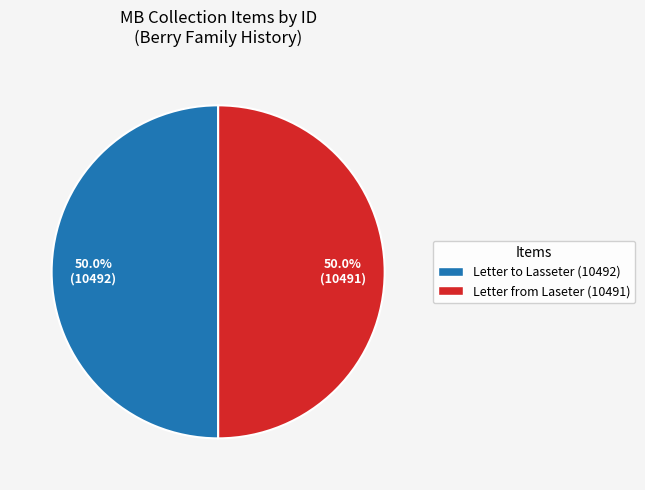

Combined, do Letter to Lasseter (10492) and Letter from Laseter (10491) account for over 50%?

Yes